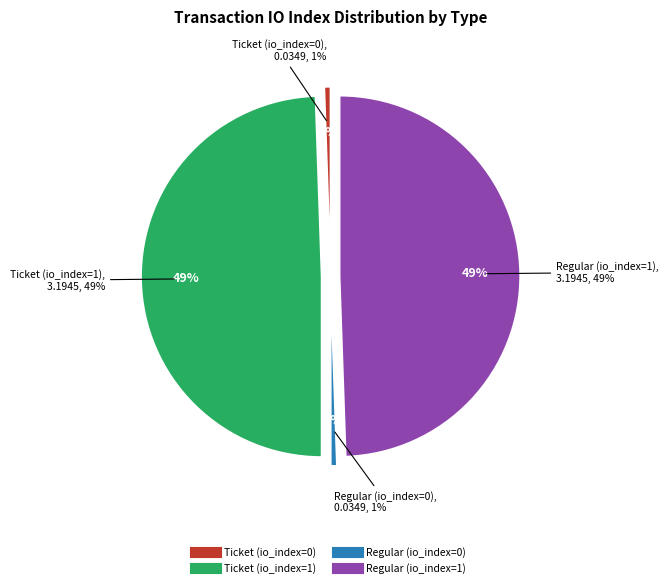

What is the largest slice in the pie chart?

Ticket (io_index=1)